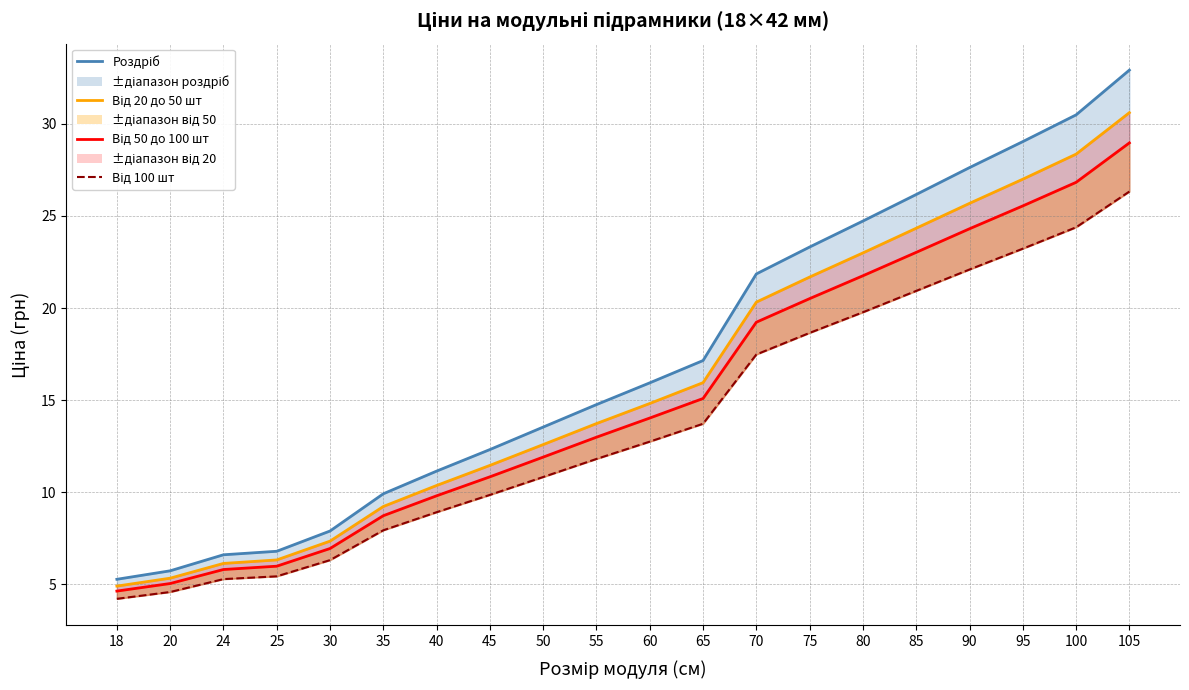

Reading left to right, list all the values displayed in this chart.

Роздріб: 18=5.3	20=5.7	24=6.6	25=6.8	30=7.9	35=9.9	40=11.2	45=12.3	50=13.5	55=14.8	60=15.9	65=17.1	70=21.9	75=23.3	80=24.7	85=26.2	90=27.6	95=29.0	100=30.5	105=32.9
Від 20 до 50 шт: 18=4.9	20=5.3	24=6.1	25=6.3	30=7.3	35=9.2	40=10.4	45=11.5	50=12.6	55=13.7	60=14.8	65=15.9	70=20.3	75=21.7	80=23.0	85=24.3	90=25.7	95=27.0	100=28.4	105=30.6
Від 50 до 100 шт: 18=4.6	20=5.0	24=5.8	25=6.0	30=7.0	35=8.7	40=9.8	45=10.8	50=11.9	55=13.0	60=14.0	65=15.1	70=19.2	75=20.5	80=21.8	85=23.0	90=24.3	95=25.5	100=26.8	105=29.0
Від 100 шт: 18=4.2	20=4.6	24=5.3	25=5.4	30=6.3	35=7.9	40=8.9	45=9.9	50=10.8	55=11.8	60=12.8	65=13.7	70=17.5	75=18.6	80=19.8	85=20.9	90=22.1	95=23.2	100=24.4	105=26.3